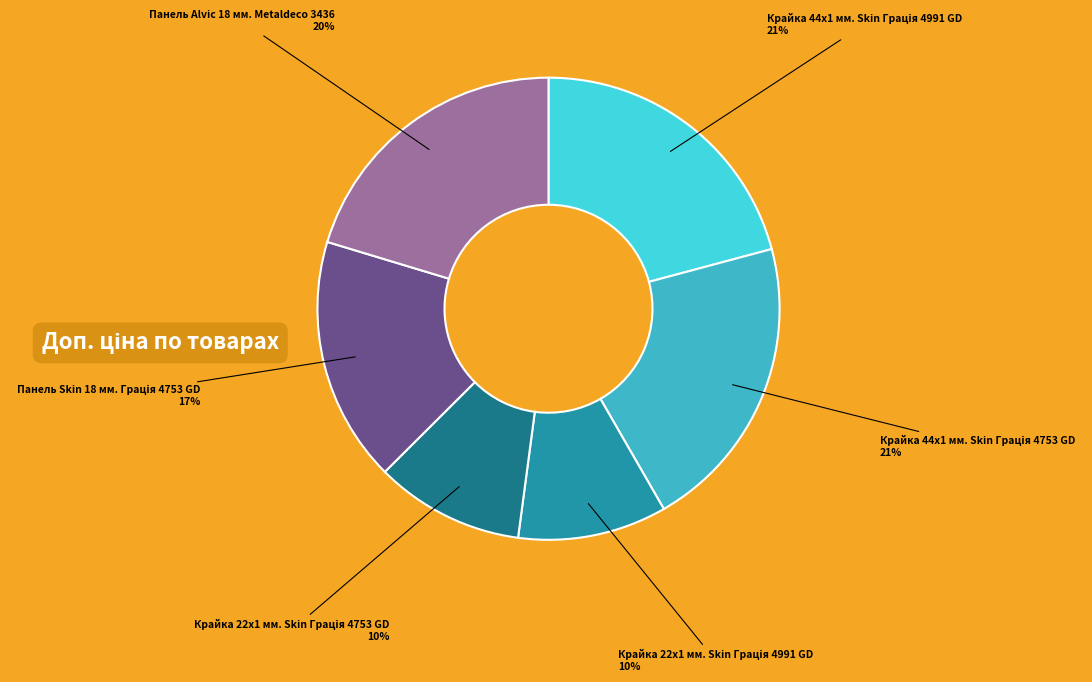

To the nearest percent, what is the average slice percentage?

17%